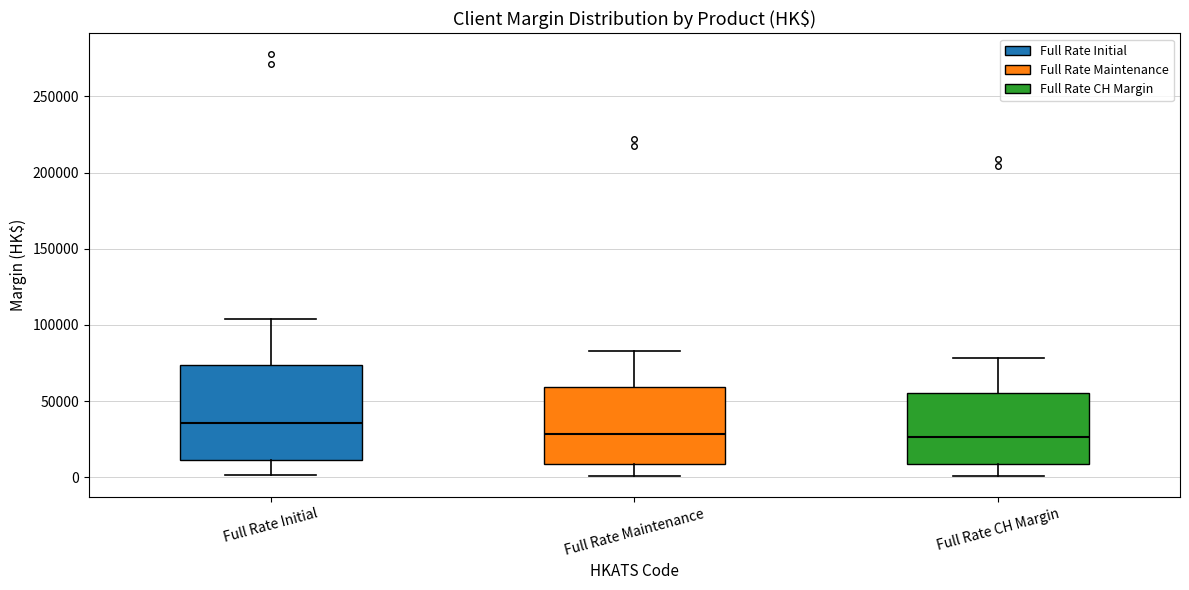

Where does the upper whisker of the box for Full Rate Maintenance end on the y-axis? The values are not printed on the chart, so give them approximately, as read against the axis.

85000